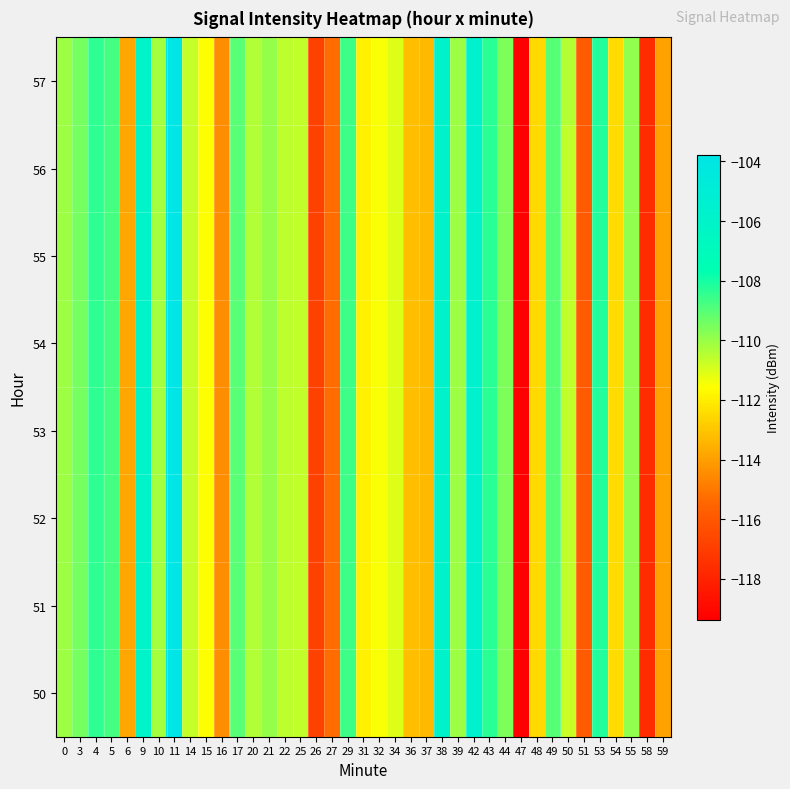

What is the minimum value shown in the chart?

-119.4